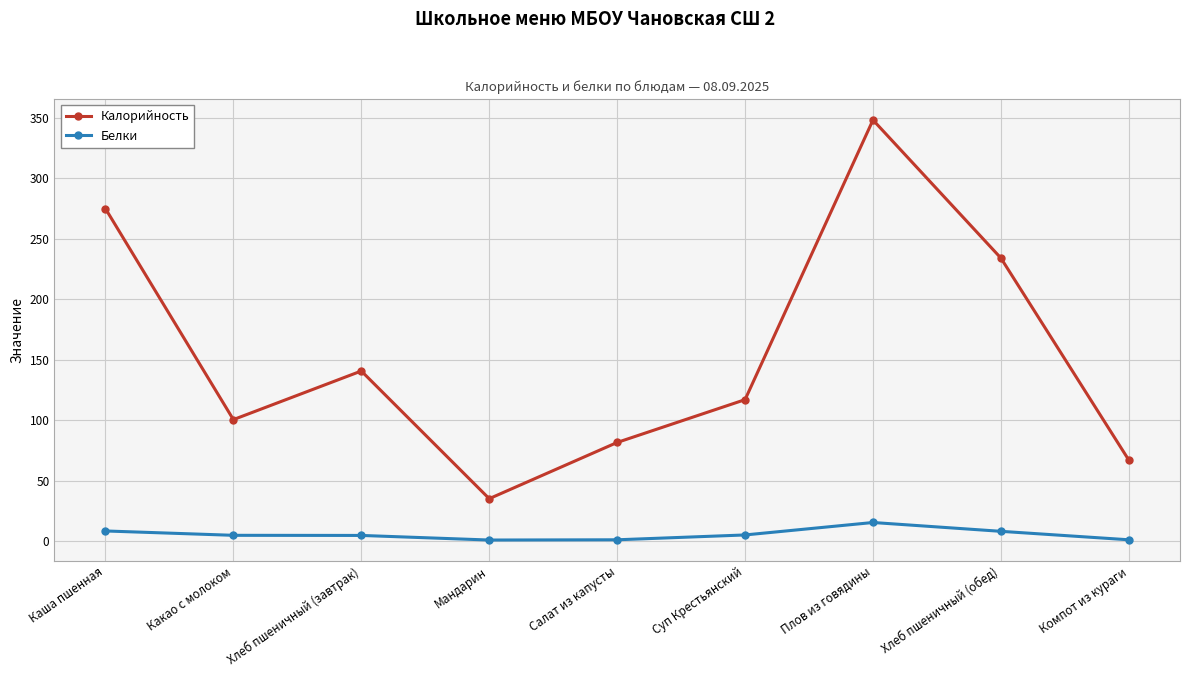

How many data points in Белки are above 4?

6